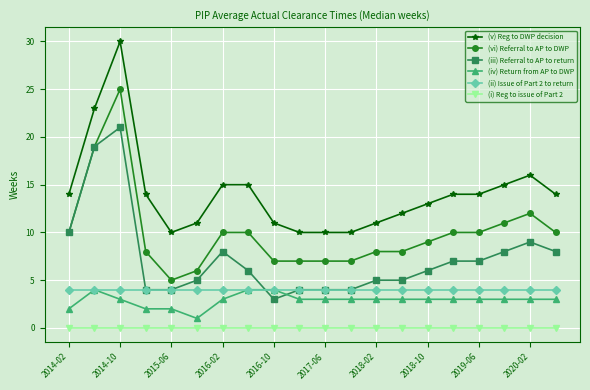

What is the sum of all (iv) Return from AP to DWP values?

58